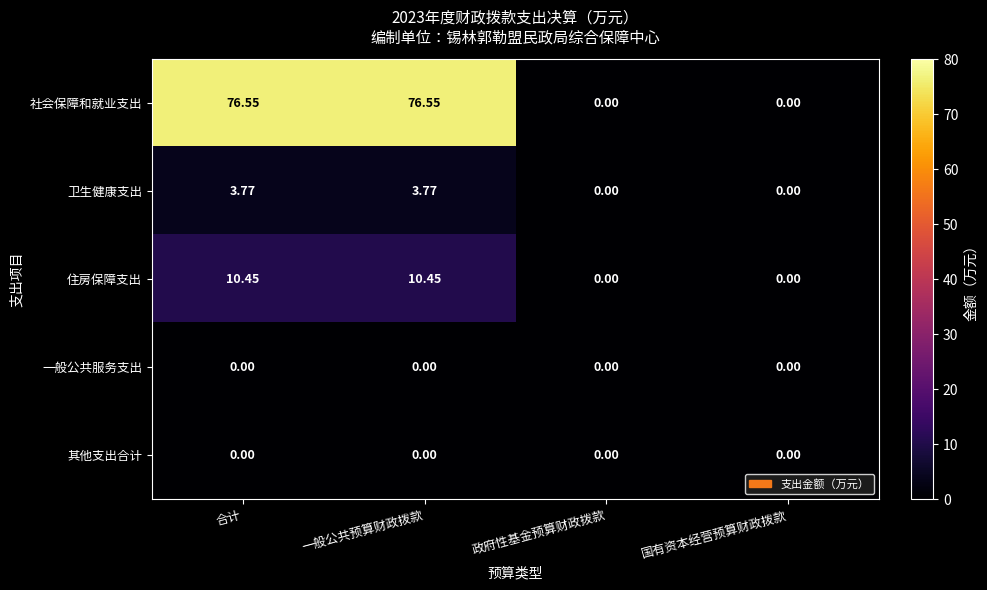

How many distinct data groups are displayed?

5